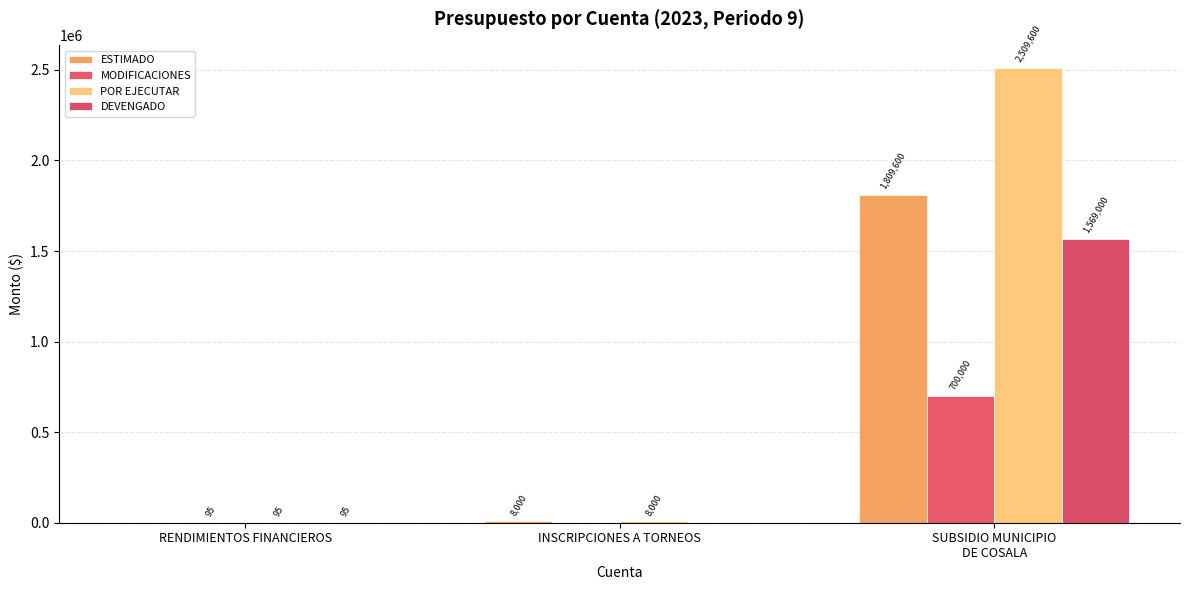

At which category is the sum across all series the highest?

SUBSIDIO MUNICIPIO
DE COSALA